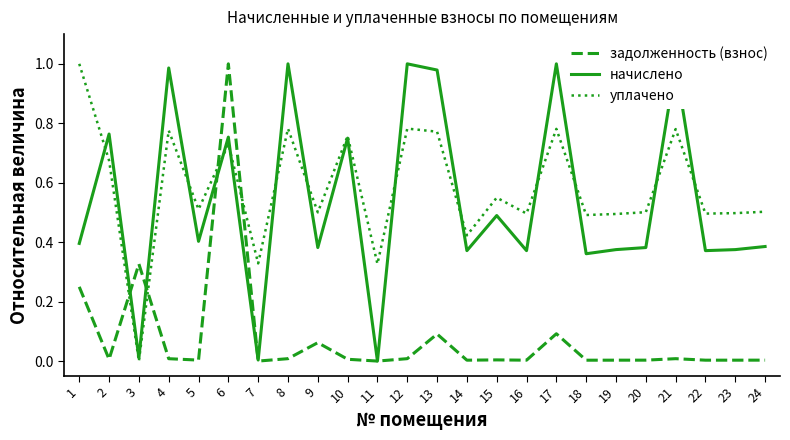

Rank the series at 20 from lowest to highest value.

задолженность (взнос), начислено, уплачено